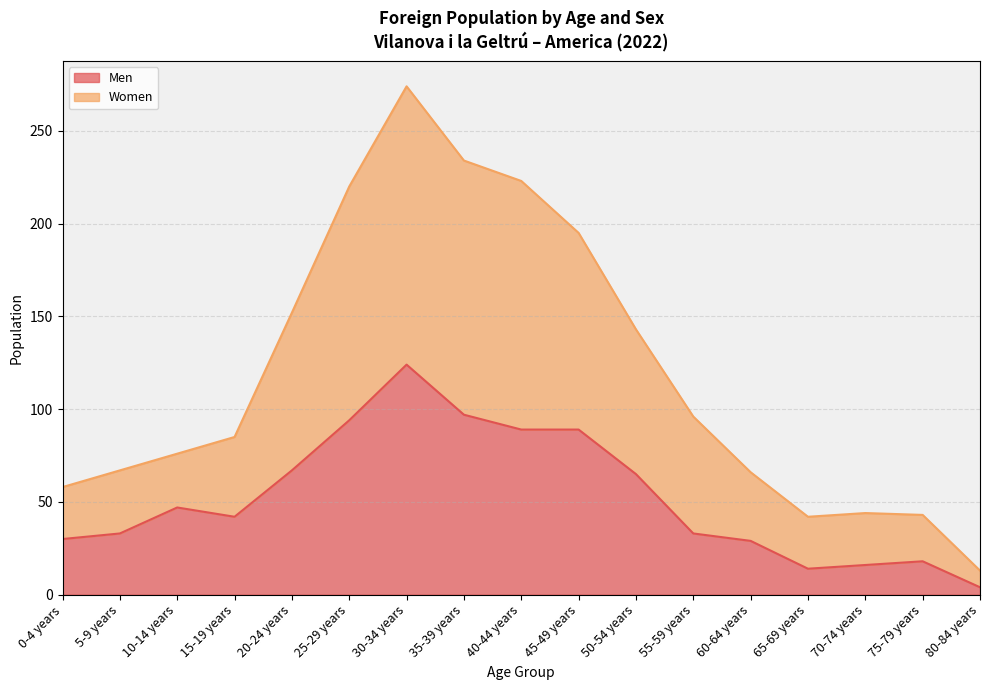

True or false: Men has more than 0 interior local peaks.

True